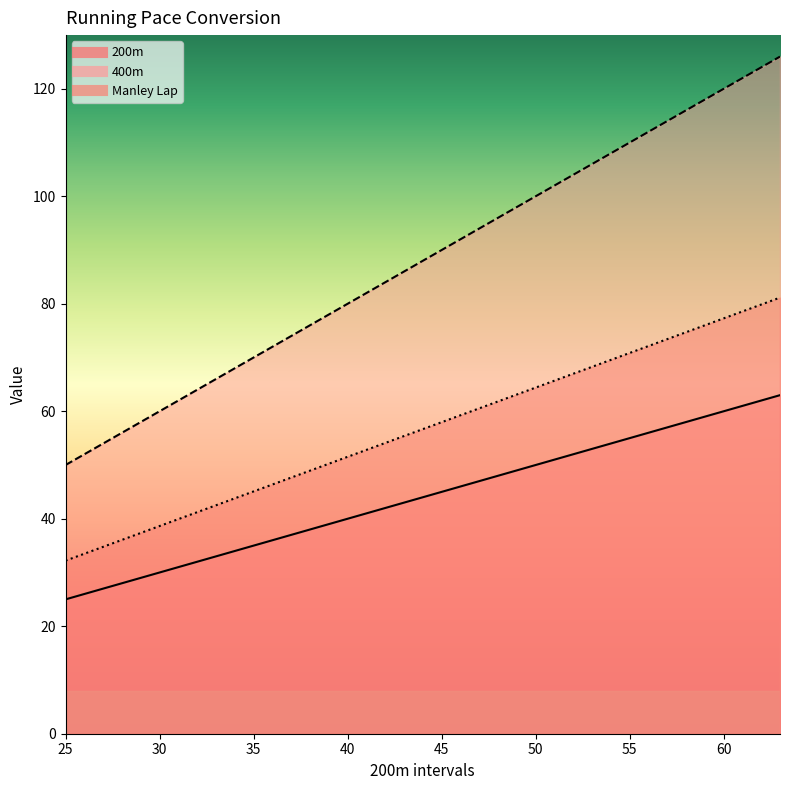

Is the value of Manley Lap at 51 greater than the value of 200m at 59?

Yes